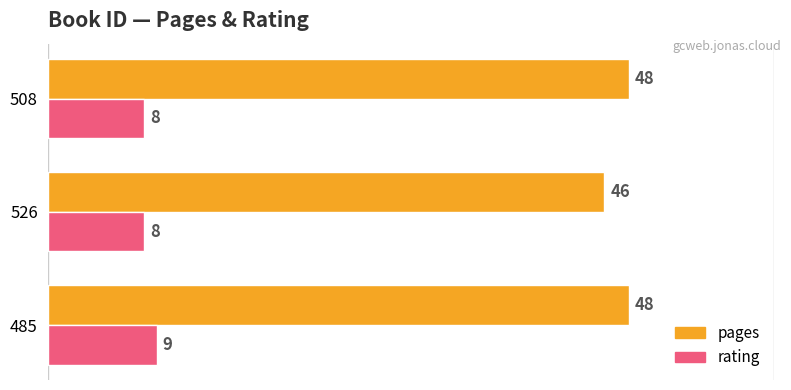

What is the greatest value displayed?

48